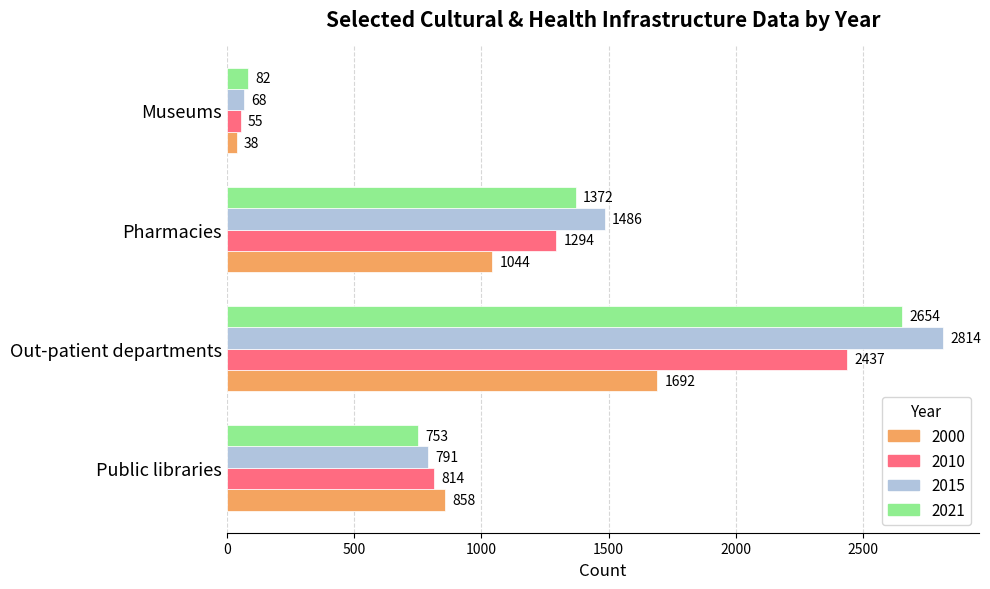

What is the difference between the maximum and minimum values in the 2010 series?

2382